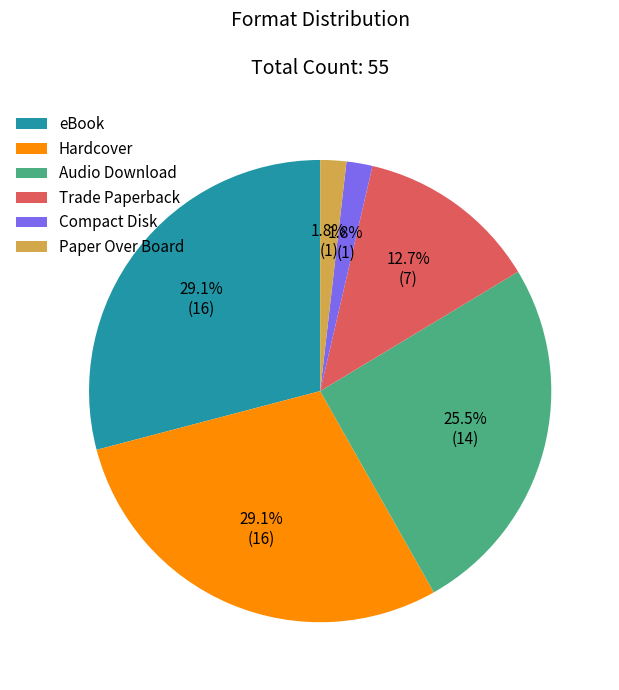

What percentage is NOT represented by Hardcover?

70.9%